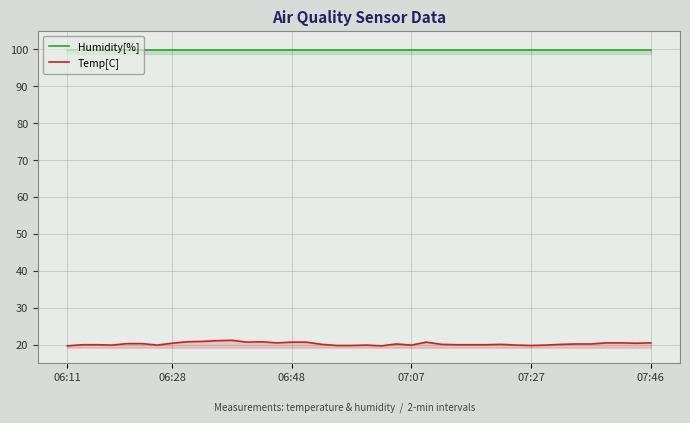

Which series has the largest range (max minus min)?

Temp[C]